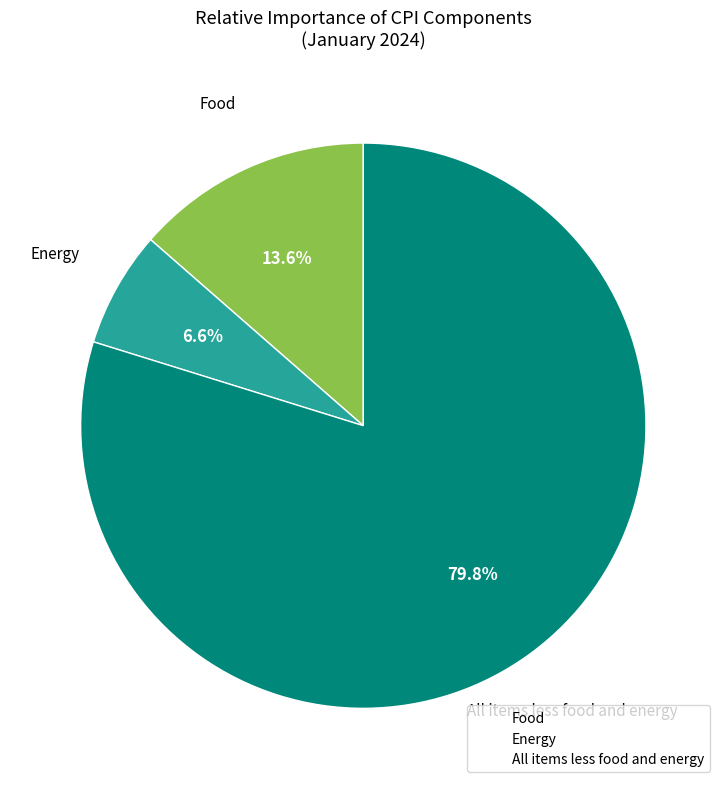

Does Food account for over 50% of the chart?

No